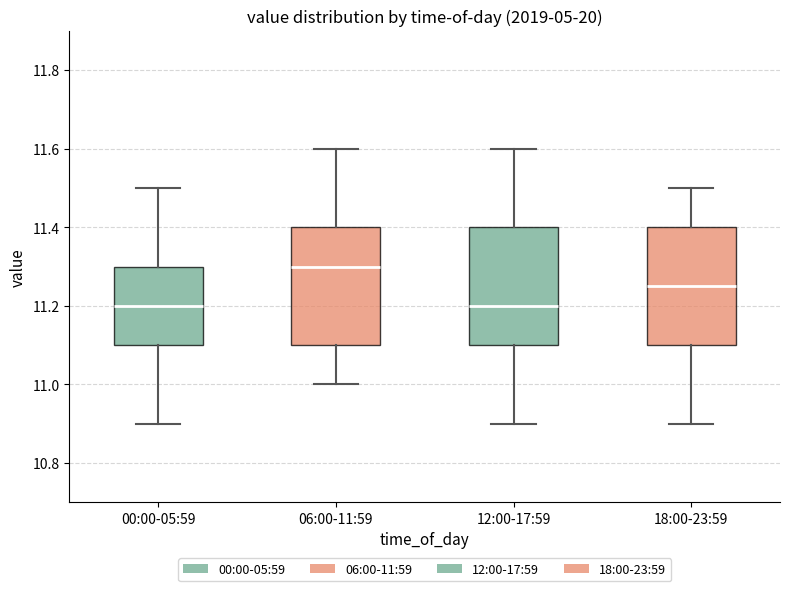

Reading left to right, read every box against the y-axis: the position of its median line, the range the box covers, and the ends of its whiskers. The values are not printed on the chart, so give them approximately, as read against the axis.

00:00-05:59: median 11.20, box 11.10 to 11.30, whiskers 10.90 to 11.50
06:00-11:59: median 11.30, box 11.10 to 11.40, whiskers 11.00 to 11.60
12:00-17:59: median 11.20, box 11.10 to 11.40, whiskers 10.90 to 11.60
18:00-23:59: median 11.26, box 11.10 to 11.40, whiskers 10.90 to 11.50